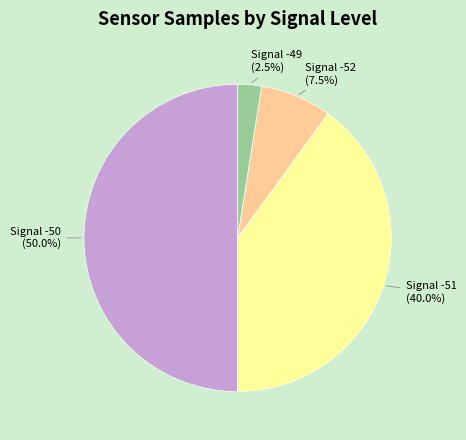

Is the sum of Signal -49 (2.5%) and Signal -52 (7.5%) greater than half?

No